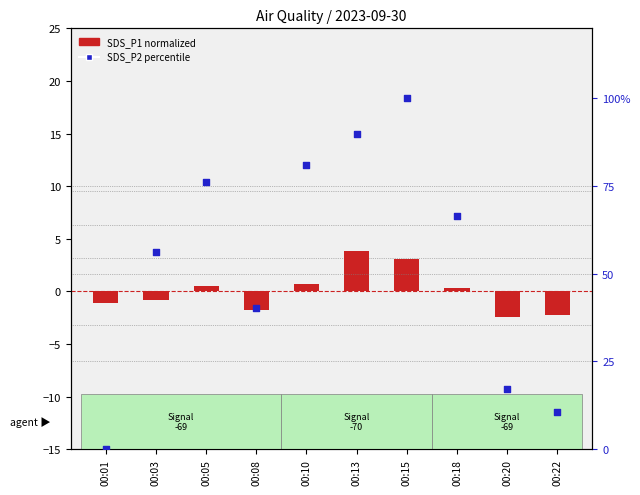

What is the total value across all series at 00:18?

66.8